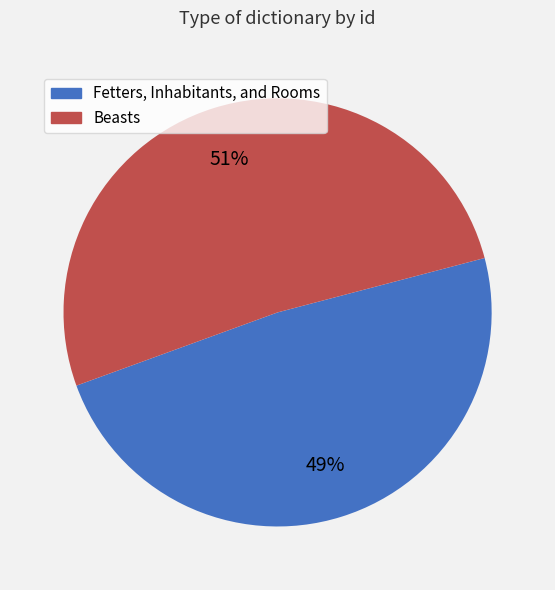

To the nearest percent, what is the average slice percentage?

50%